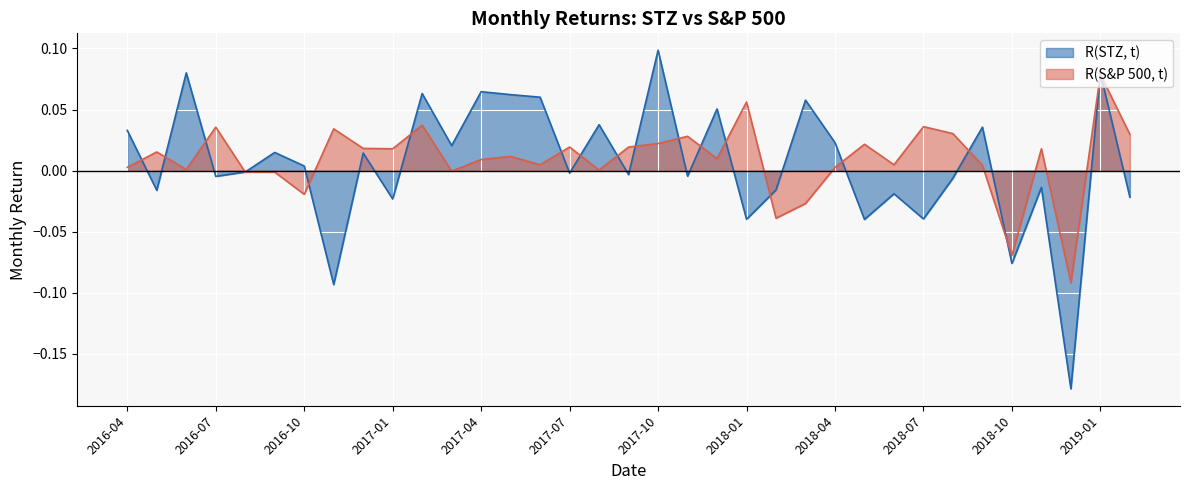

What is the label of the 24th point from the right?

2017-03